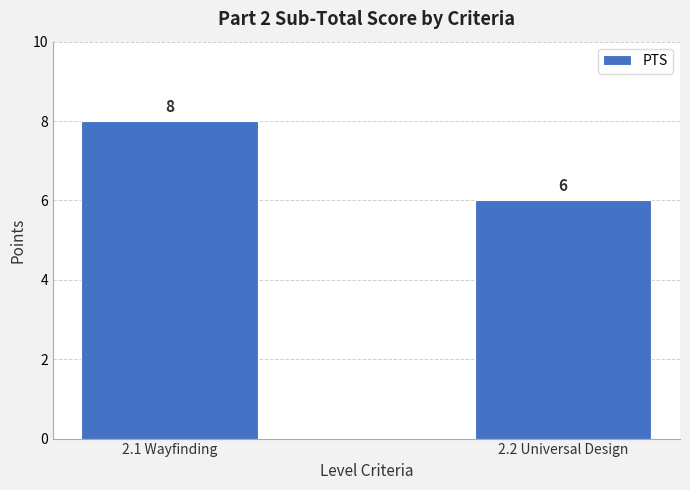

The value at 2.1 Wayfinding is 4. True or false?

False